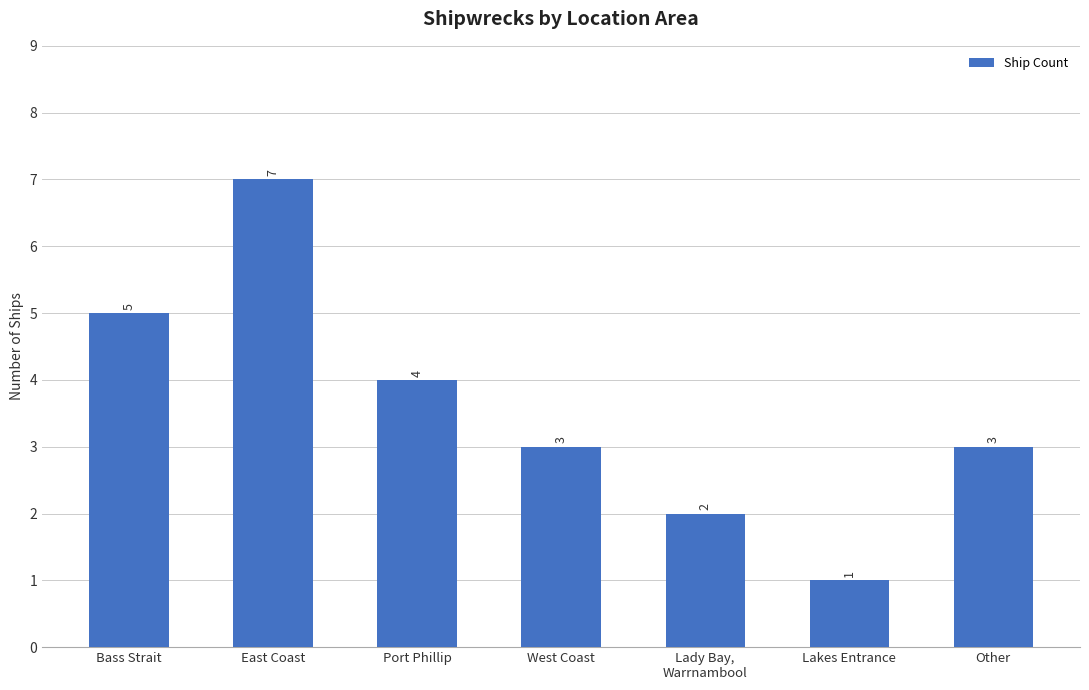

What is the maximum value shown in the chart?

7